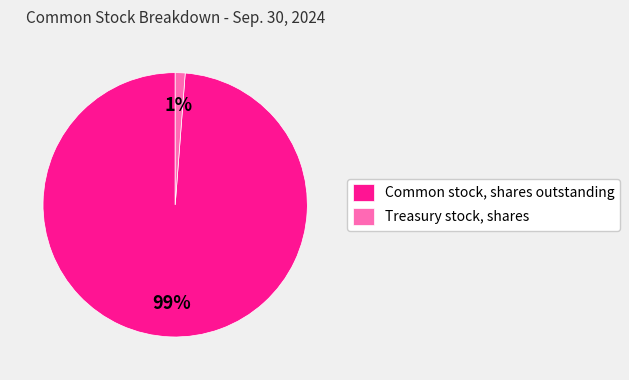

Which category has the biggest portion of the pie?

Common stock, shares outstanding